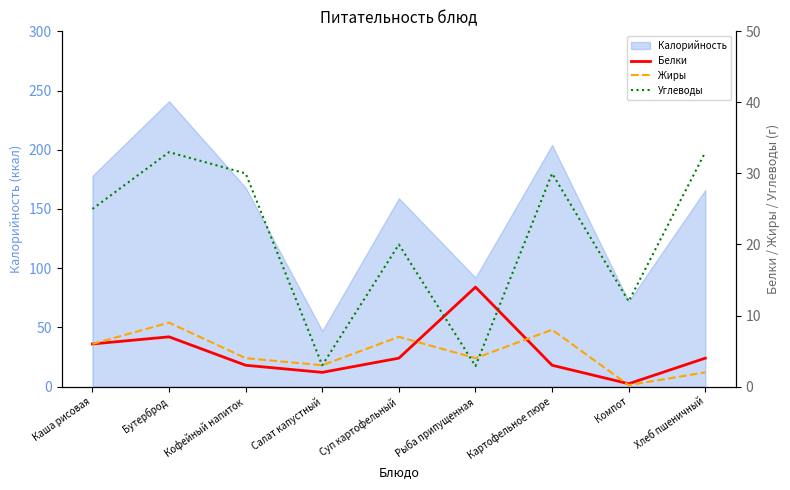

Is it true that Белки equals 3.0 at Картофельное пюре?

True